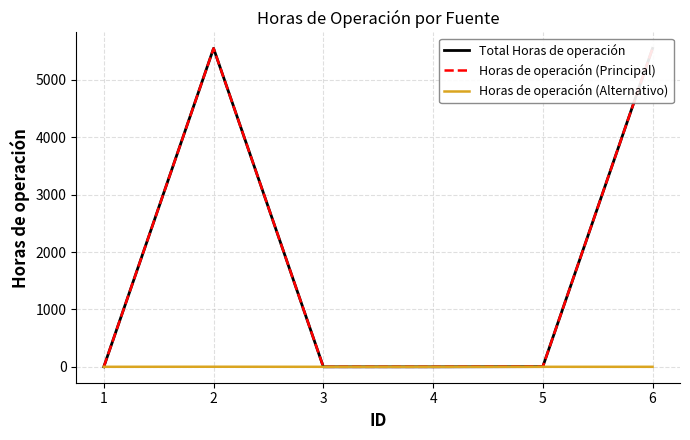

How many lines are shown in the chart?

3